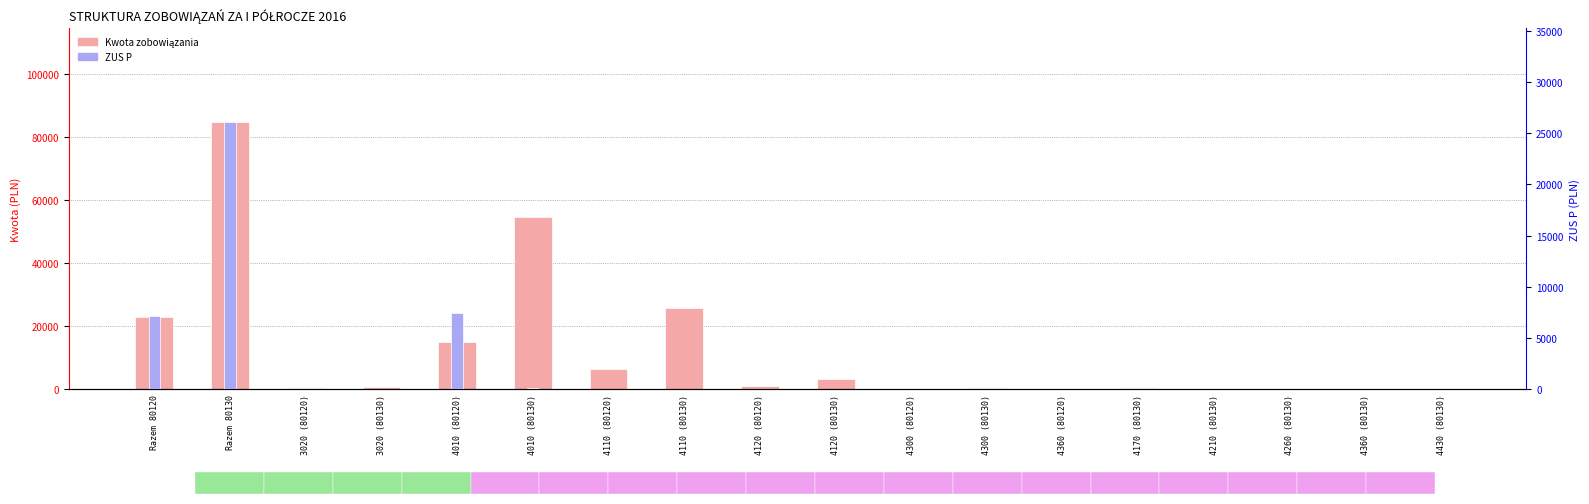

Reading right to left, list all the values displayed in this chart.

Kwota zobowiązania: 4430 (80130)=0.0	4360 (80130)=48.7	4260 (80130)=109.4	4210 (80130)=27.6	4170 (80130)=271.8	4360 (80120)=0.0	4300 (80130)=221.2	4300 (80120)=123.2	4120 (80130)=3283.4	4120 (80120)=1010.5	4110 (80130)=25634.2	4110 (80120)=6510.5	4010 (80130)=54575.1	4010 (80120)=14838.3	3020 (80130)=609.9	3020 (80120)=339.5	Razem 80130=84781.4	Razem 80120=22822.0
ZUS P: 4430 (80130)=0.0	4360 (80130)=0.0	4260 (80130)=0.0	4210 (80130)=0.0	4170 (80130)=0.0	4360 (80120)=0.0	4300 (80130)=0.0	4300 (80120)=0.0	4120 (80130)=0.0	4120 (80120)=0.0	4110 (80130)=0.0	4110 (80120)=0.0	4010 (80130)=116.5	4010 (80120)=7402.1	3020 (80130)=0.0	3020 (80120)=0.0	Razem 80130=26120.2	Razem 80120=7156.3